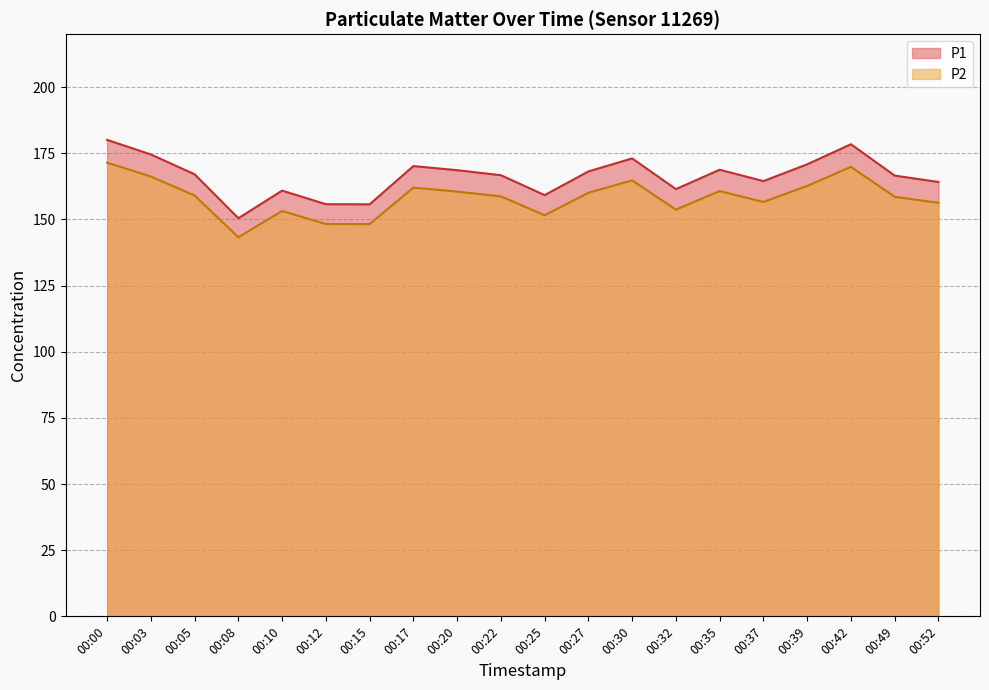

What is the maximum value shown in the chart?

180.1